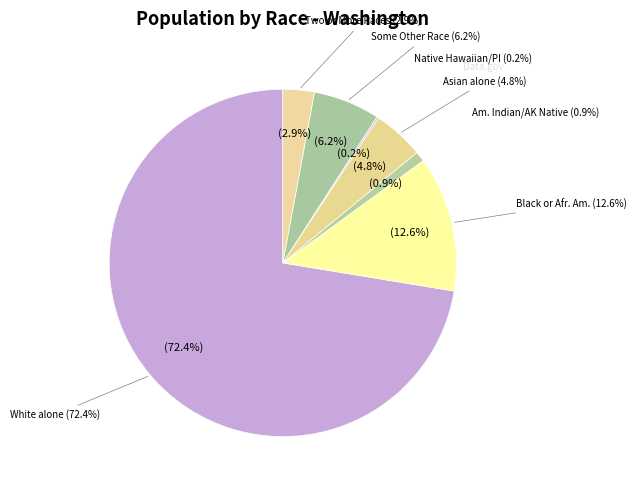

What is the largest slice in the pie chart?

White alone